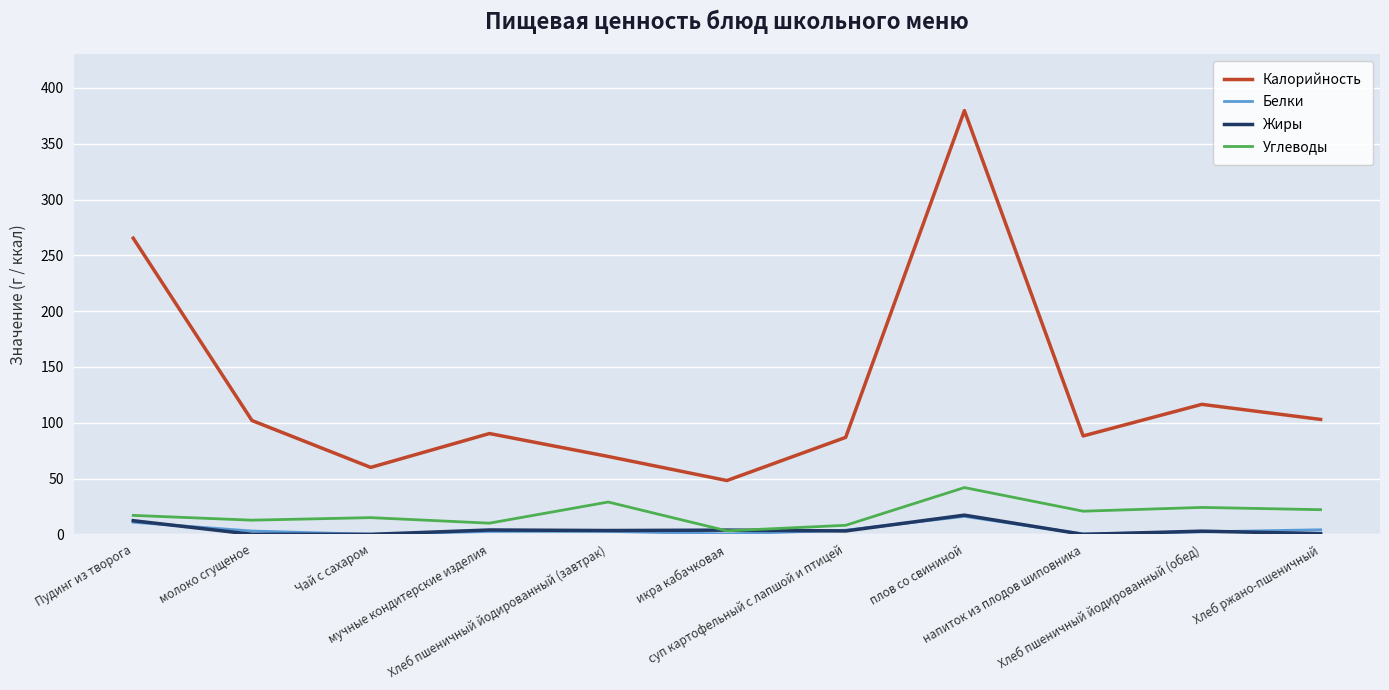

What is the maximum value shown in the chart?

379.7